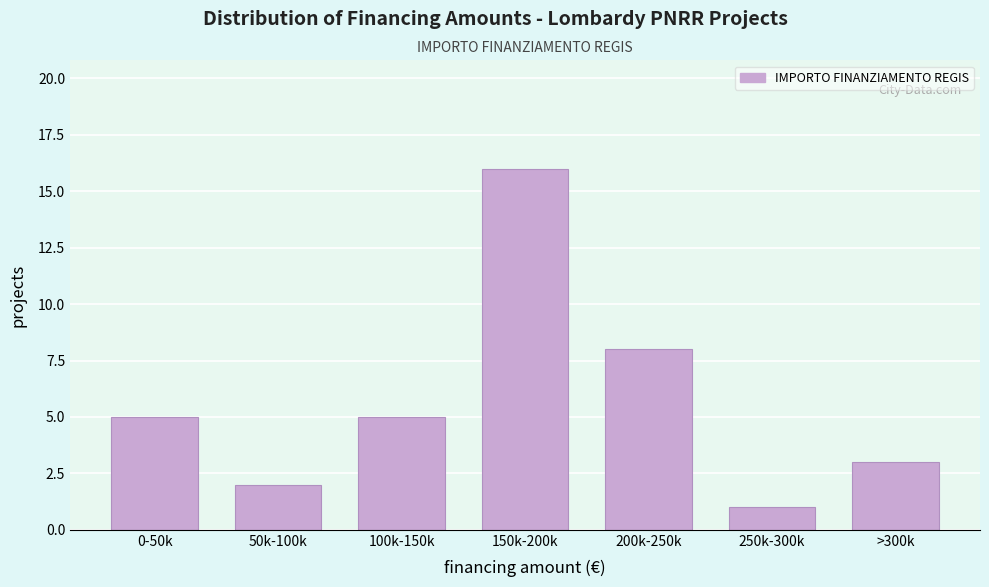

Reading left to right, list all the values displayed in this chart.

0-50k=5	50k-100k=2	100k-150k=5	150k-200k=16	200k-250k=8	250k-300k=1	>300k=3